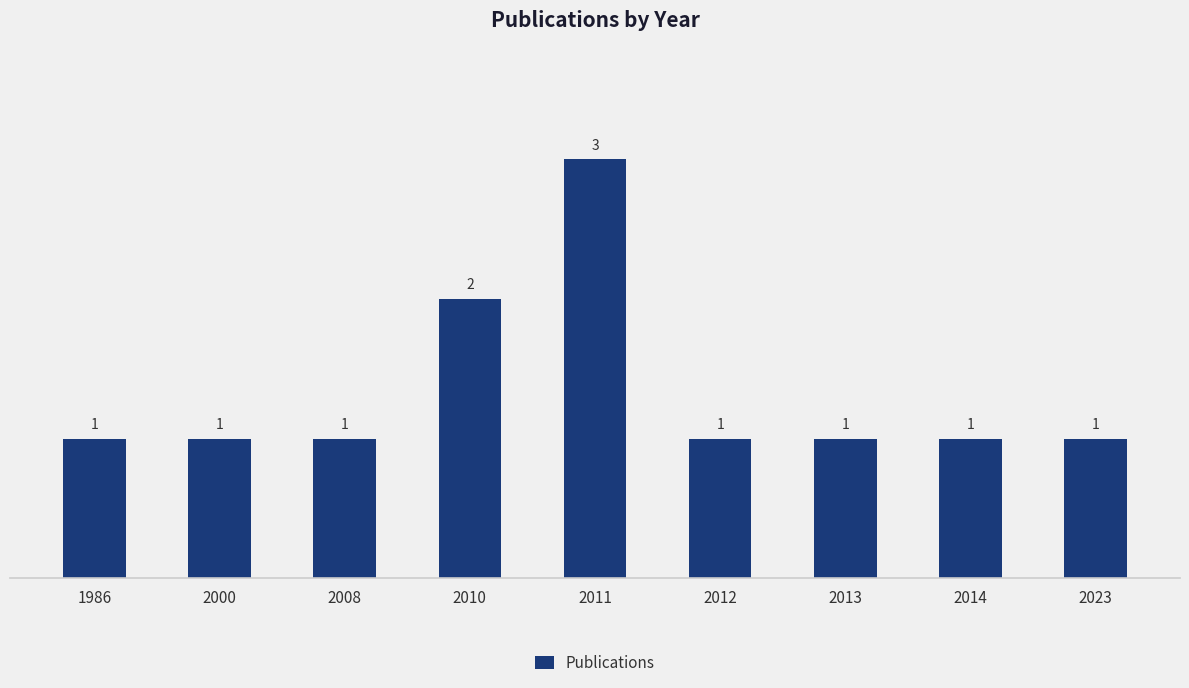

What is the maximum value shown in the chart?

3